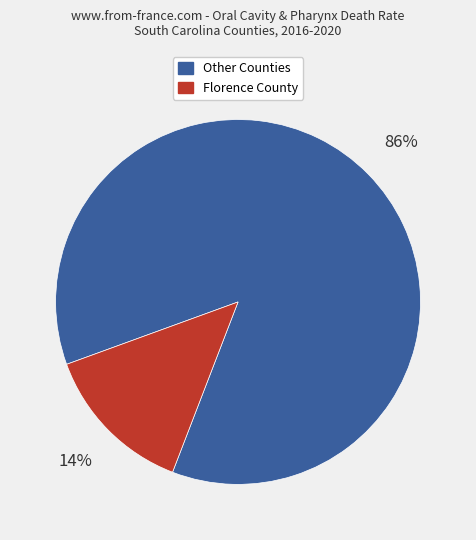

To the nearest percent, what is the average slice percentage?

50%